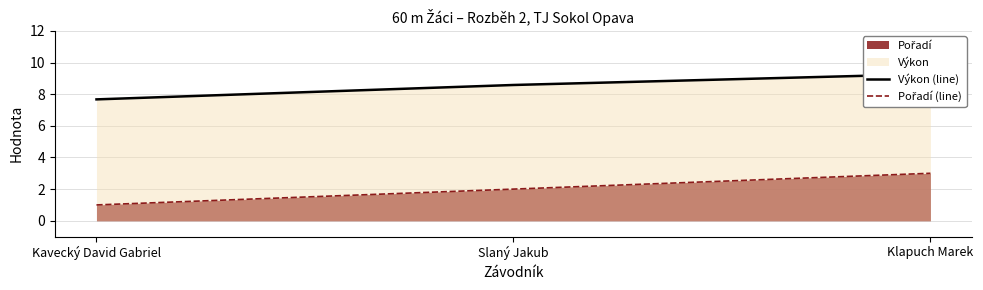

Where does the Výkon (line) series first go above 8?

Slaný Jakub